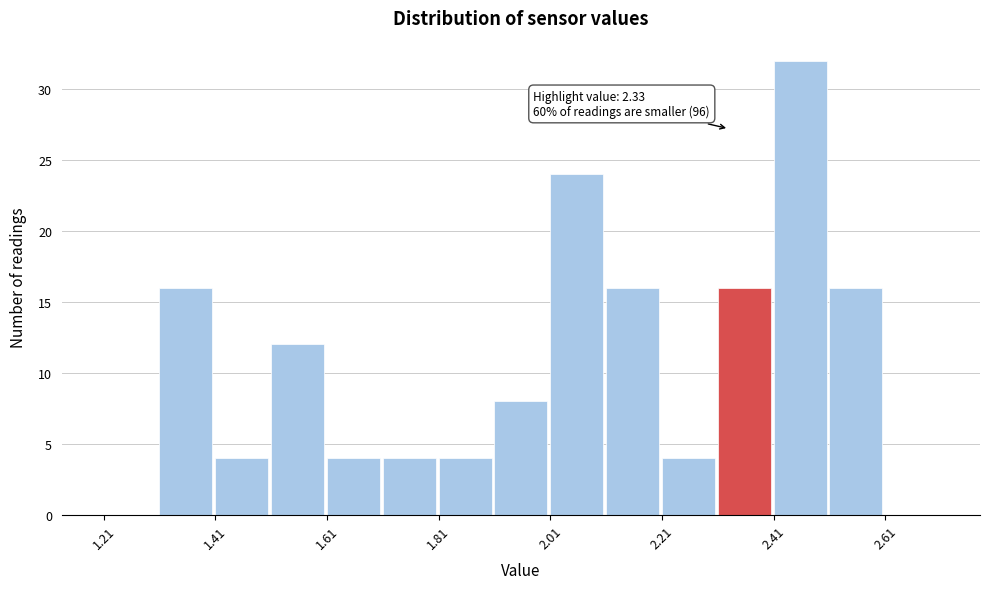

Over which range of the x-axis is the bar tallest?

2.41 to 2.51